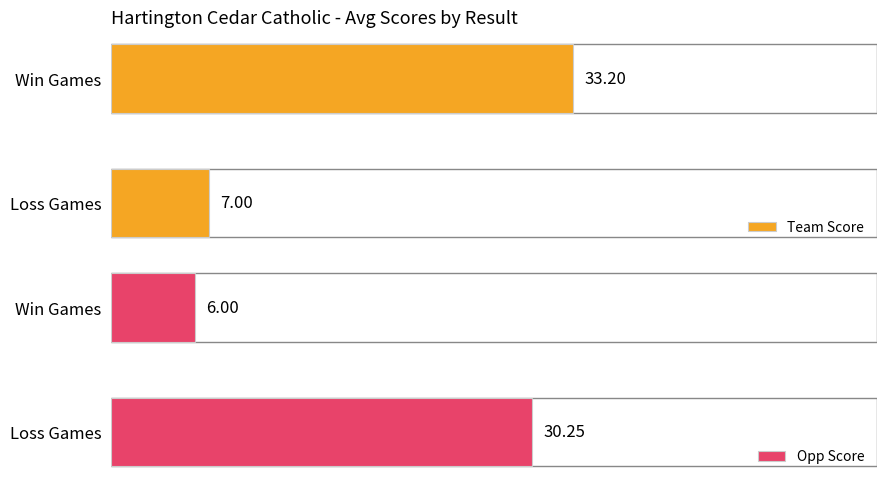

What is the value of the Team Score bar at the 2nd from the left?

7.0